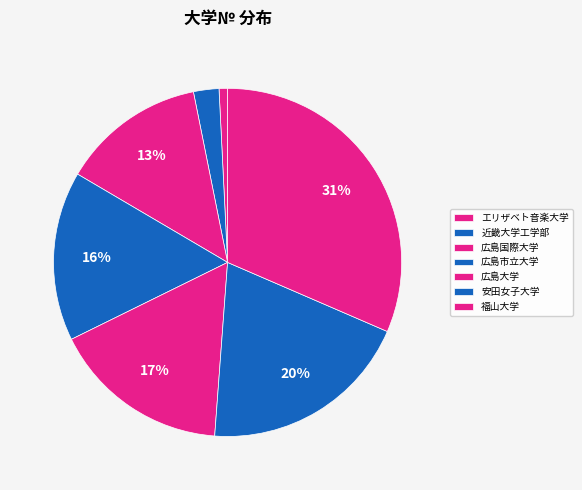

To the nearest percent, what is the average slice percentage?

14%